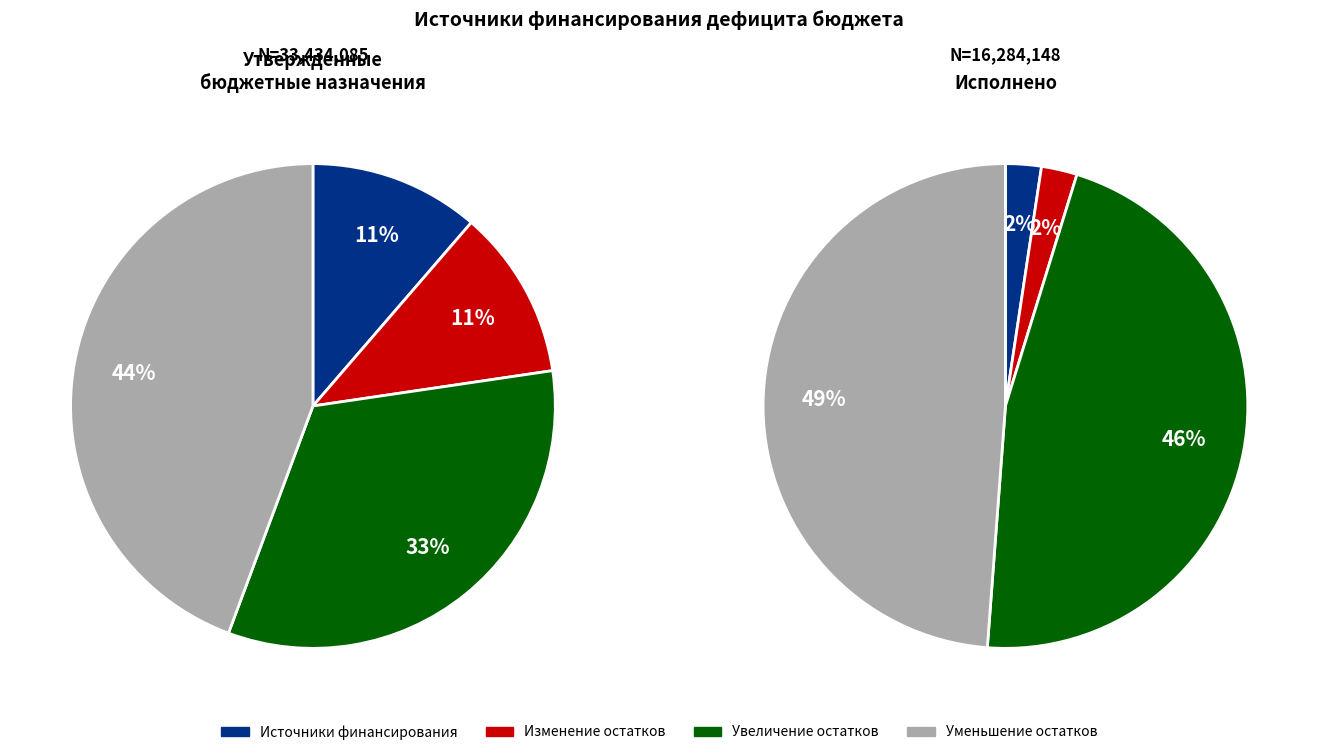

Is Источники финансирования дефицита the majority of the pie?

No